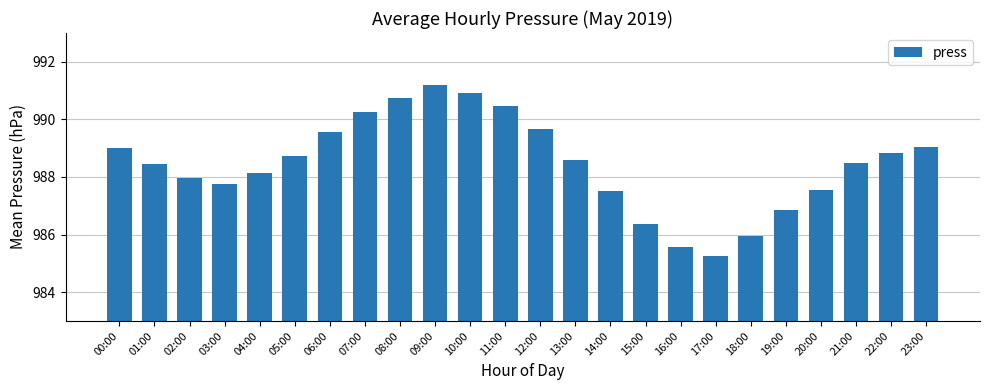

Which category has the lowest value across all series?

17:00